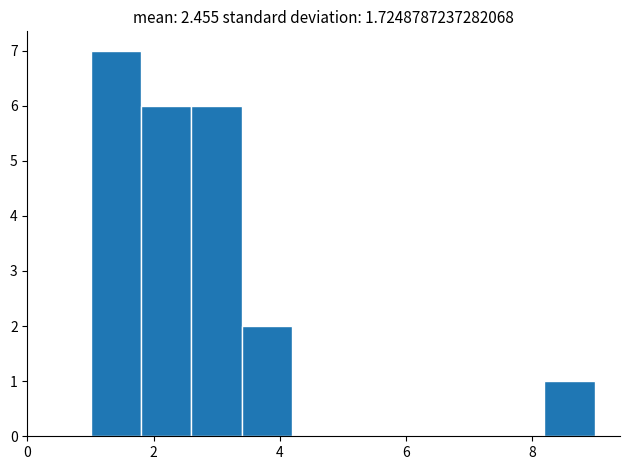

Reading left to right, transcribe this chart: for each bar, give the range it covers on the x-axis and its height. The values are not printed on the chart, so give them approximately, as read against the axis.

1.0 to 1.8: 7
1.8 to 2.6: 6
2.6 to 3.4: 6
3.4 to 4.2: 2
4.2 to 5.0: 0
5.0 to 5.8: 0
5.8 to 6.6: 0
6.6 to 7.4: 0
7.4 to 8.2: 0
8.2 to 9.0: 1